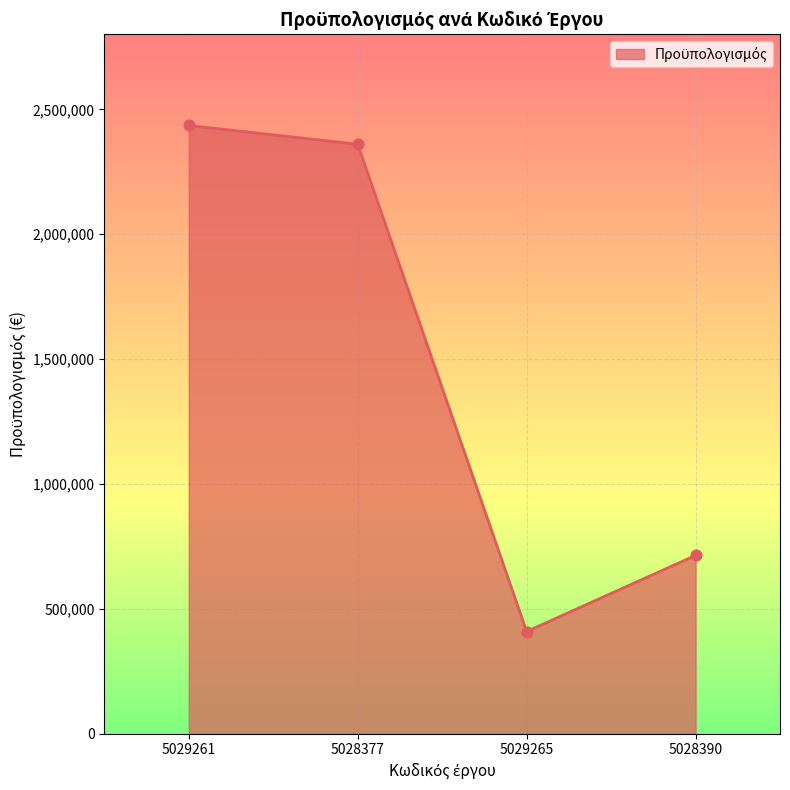

Which has a higher value, 5028390 or 5029261?

5029261